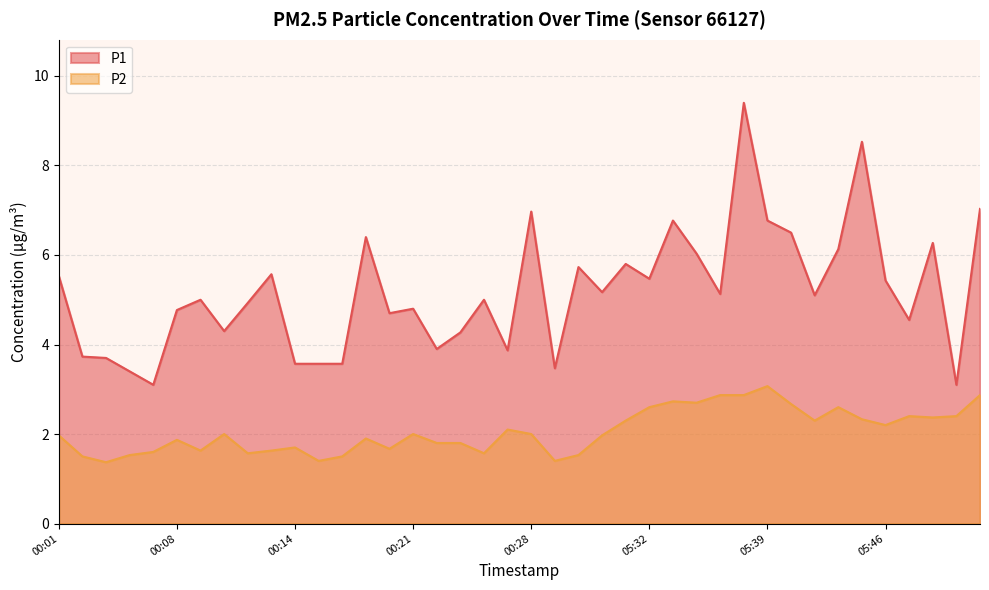

At which label does P1 first exceed 5?

00:01